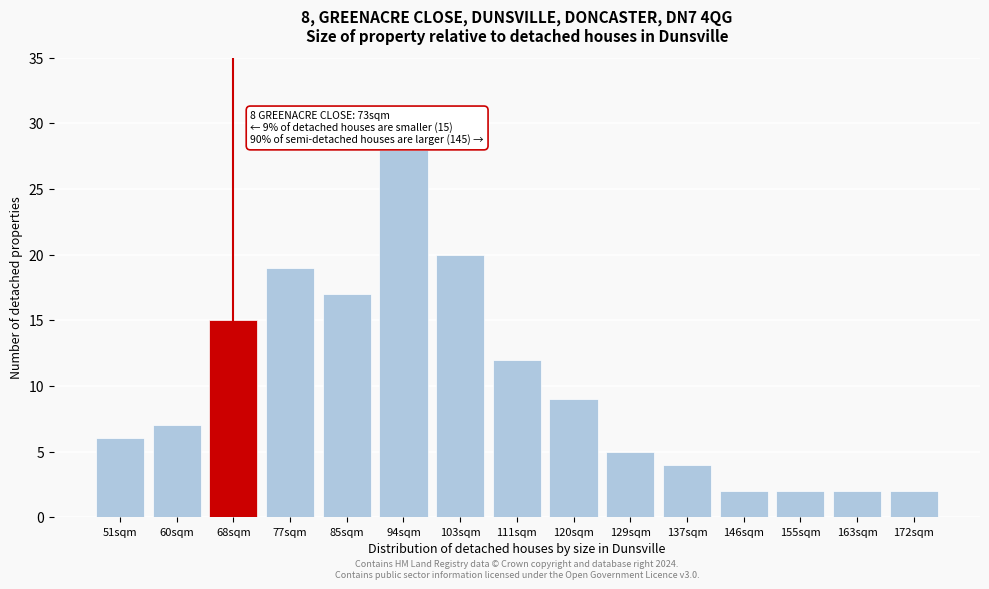

Reading left to right, transcribe all the data shown in this chart.

6	7	15	19	17	28	20	12	9	5	4	2	2	2	2